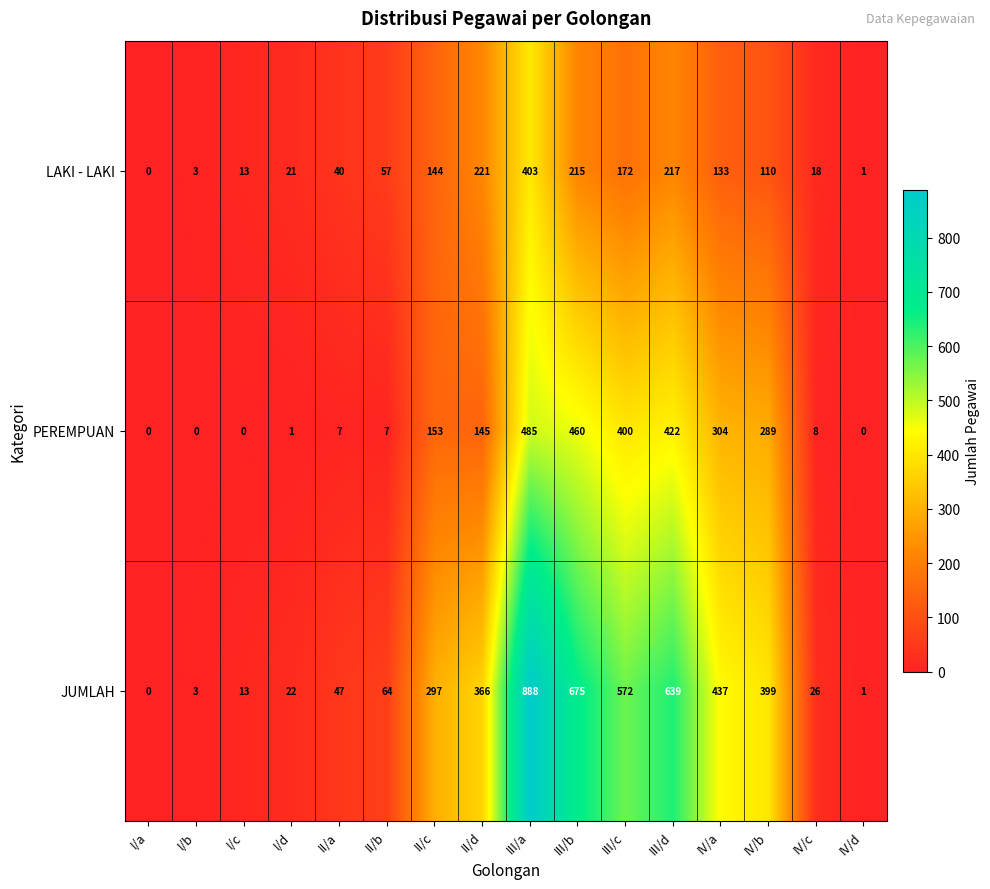

Is it true that JUMLAH equals 457 at I/a?

False